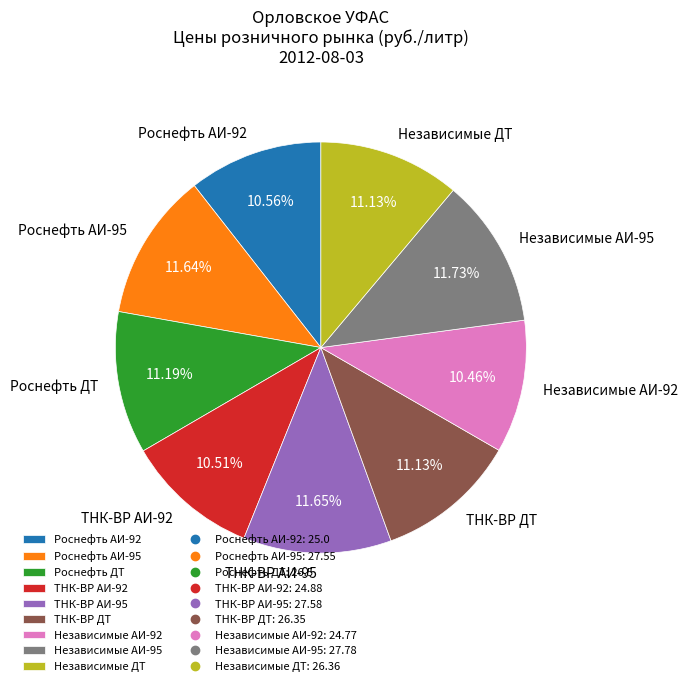

To the nearest percent, what percentage of the pie is ТНК-ВР АИ-92?

11%